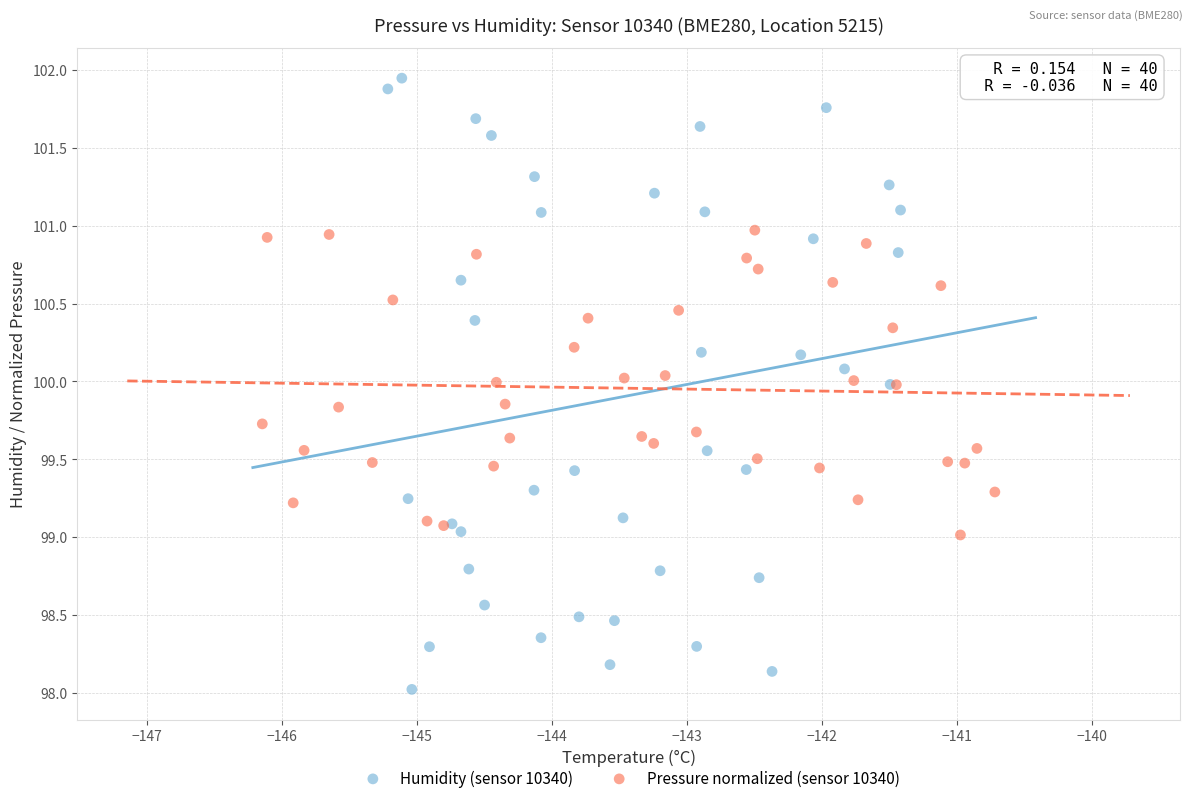

What are all the series names shown in the legend?

Humidity (sensor 10340), Pressure normalized (sensor 10340)